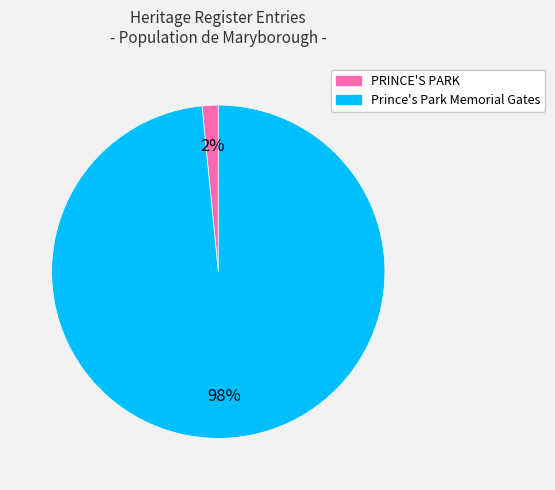

Is there any slice that represents more than half of the pie?

Yes